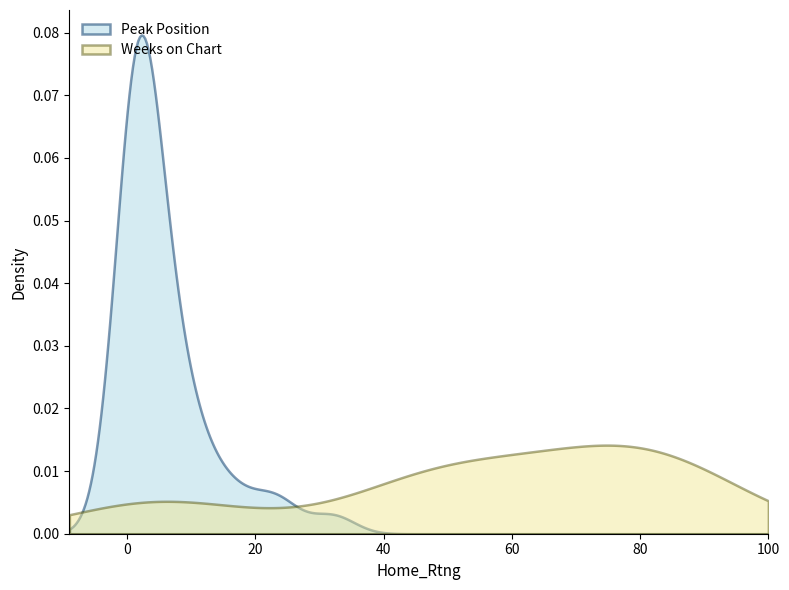

True or false: Weeks on Chart has more than 1 points higher than both neighbors.

True